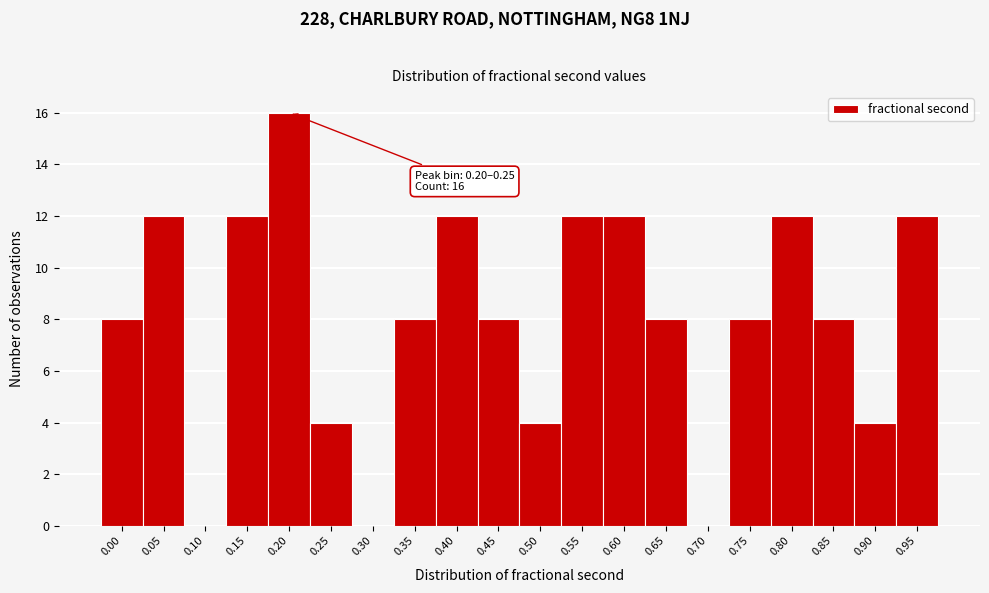

Reading right to left, what are all the values shown in this chart?

0.95=12	0.90=4	0.85=8	0.80=12	0.75=8	0.70=0	0.65=8	0.60=12	0.55=12	0.50=4	0.45=8	0.40=12	0.35=8	0.30=0	0.25=4	0.20=16	0.15=12	0.10=0	0.05=12	0.00=8